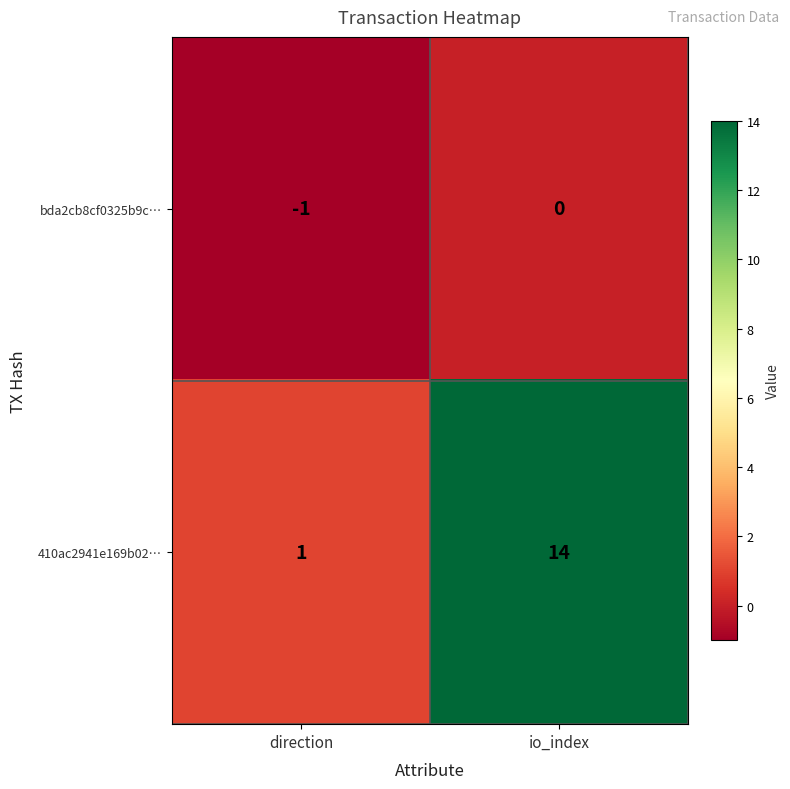

Where is 410ac2941e169b02… nearest to the value 7?

direction